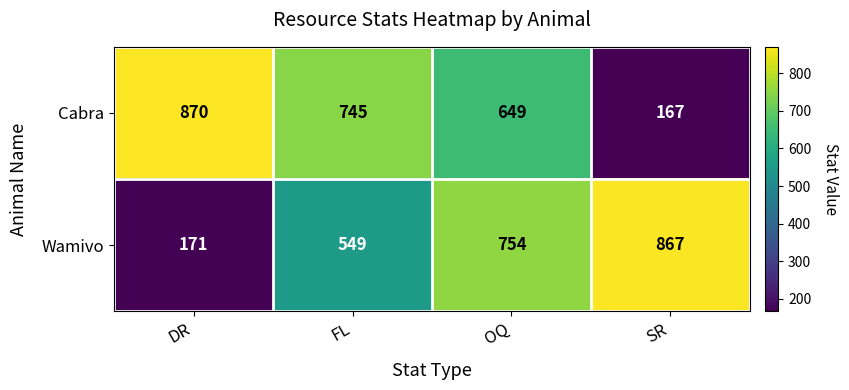

Rank the series by their average value, from lowest to highest.

Wamivo, Cabra